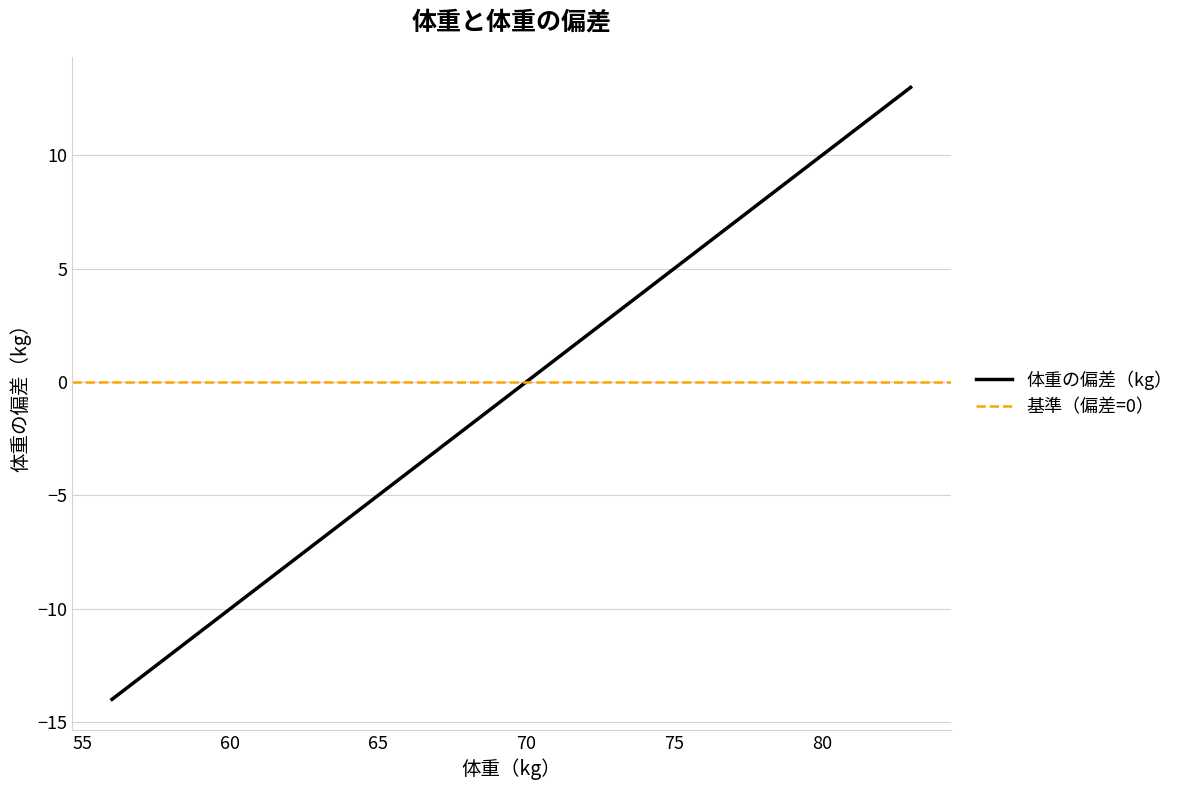

The value at 56 is -5. True or false?

False